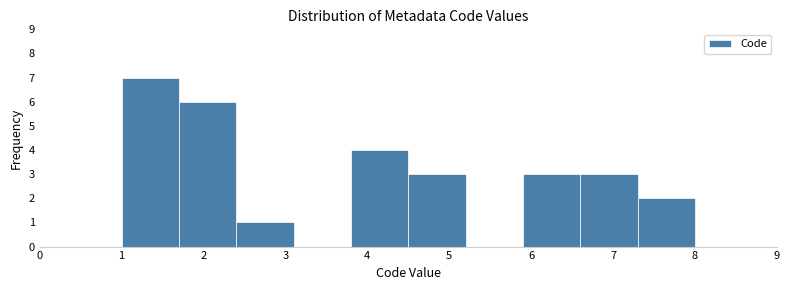

Reading left to right, list every bar in this chart as the range it spans on the x-axis followed by its height. The values are not printed on the chart, so give them approximately, as read against the axis.

1.0 to 1.7: 7
1.7 to 2.4: 6
2.4 to 3.1: 1
3.1 to 3.8: 0
3.8 to 4.5: 4
4.5 to 5.2: 3
5.2 to 5.9: 0
5.9 to 6.6: 3
6.6 to 7.3: 3
7.3 to 8.0: 2